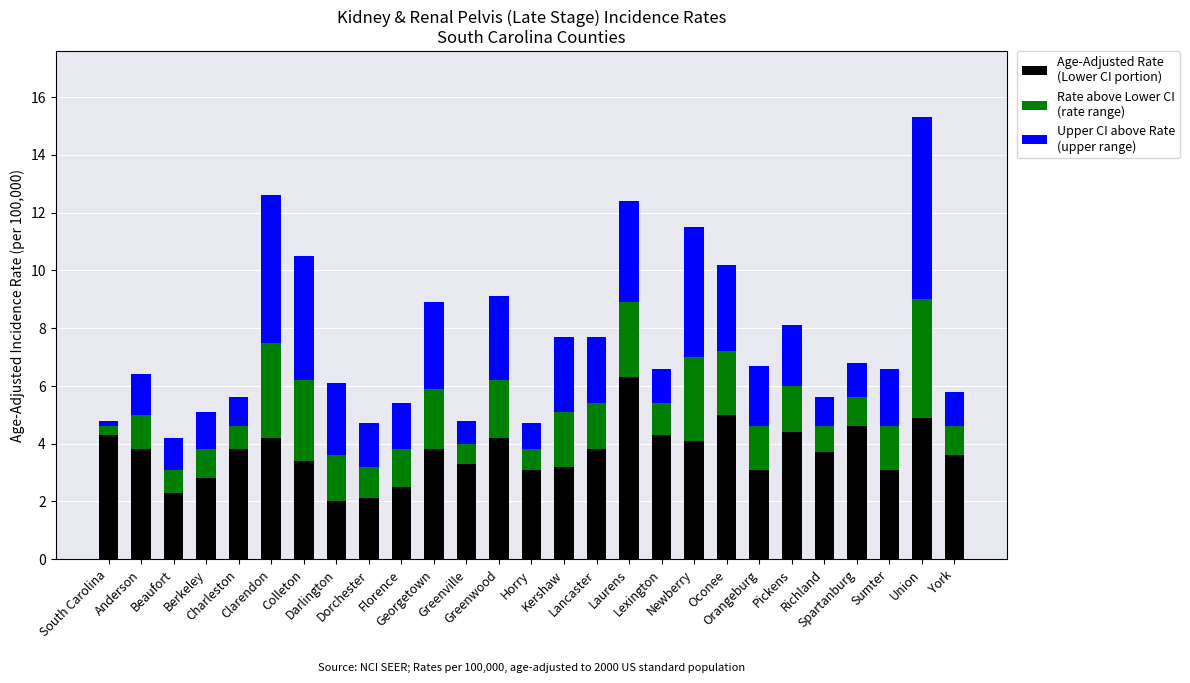

How many data points does each series have?

27